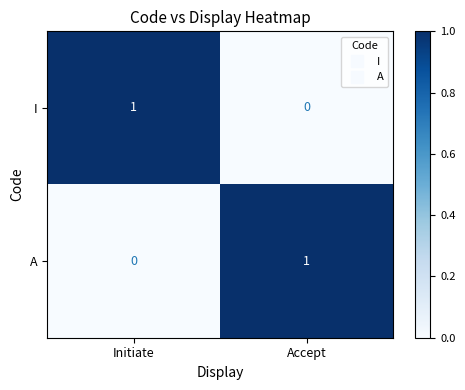

Reading left to right, transcribe all the data shown in this chart.

I: Initiate=1	Accept=0
A: Initiate=0	Accept=1